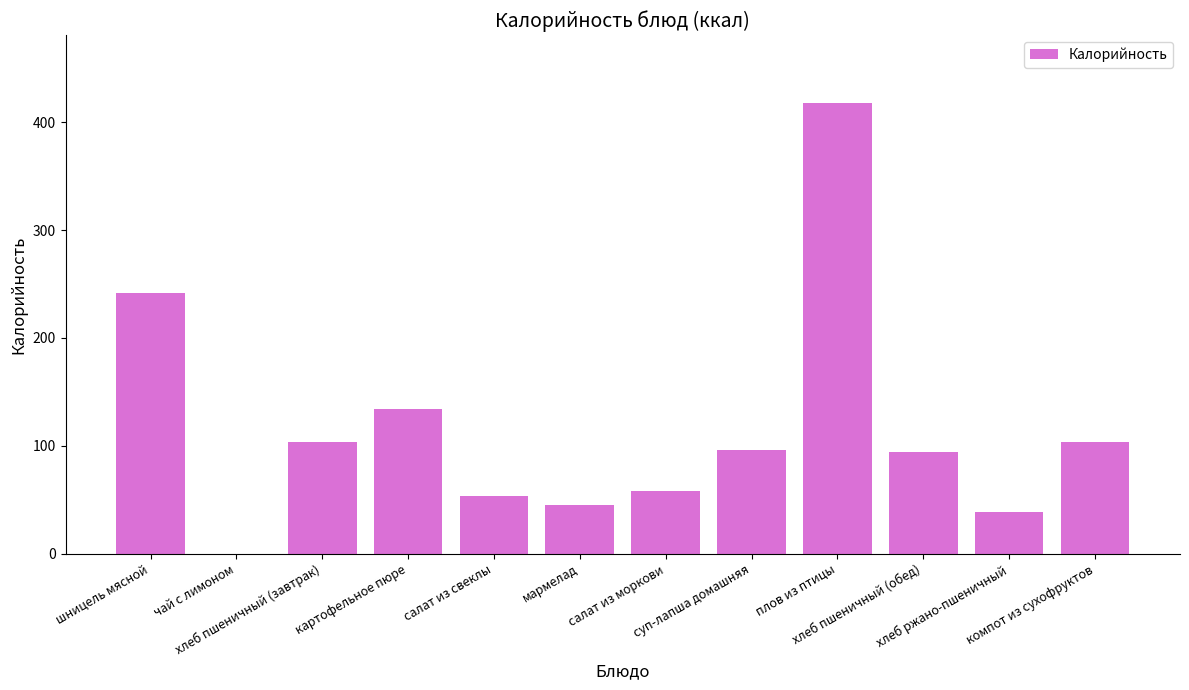

What is the sum of all values?

1387.8